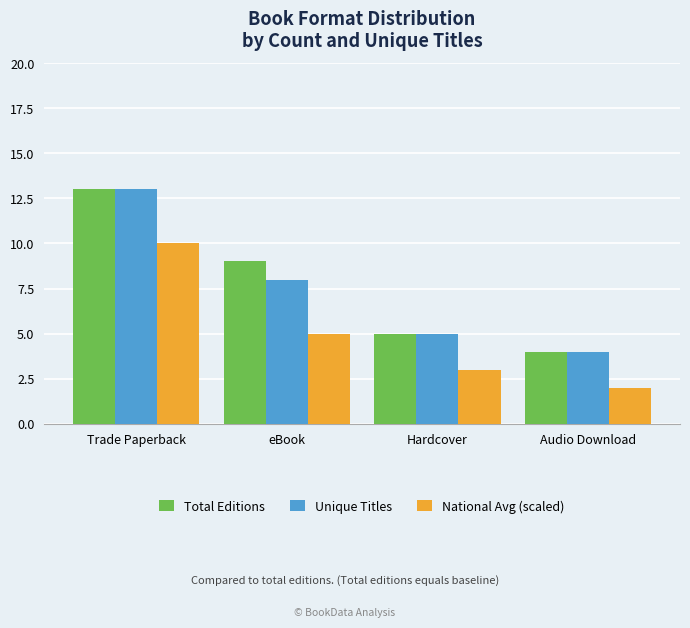

How many bars are there in each group?

3